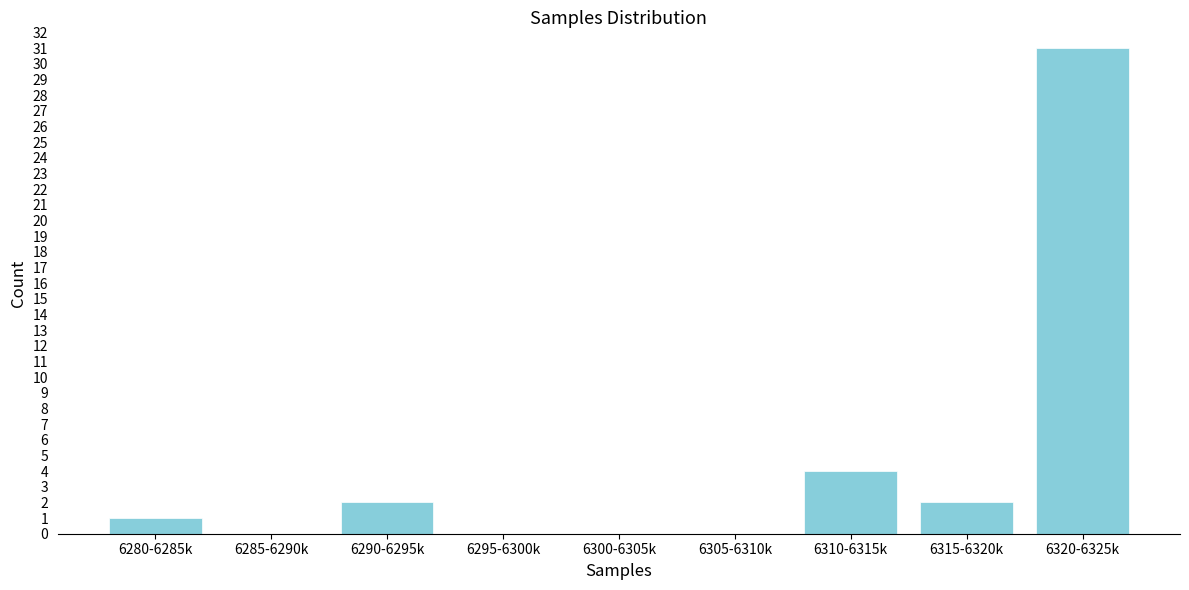

Reading right to left, extract all data points from this chart.

6320-6325k=31	6315-6320k=2	6310-6315k=4	6305-6310k=0	6300-6305k=0	6295-6300k=0	6290-6295k=2	6285-6290k=0	6280-6285k=1